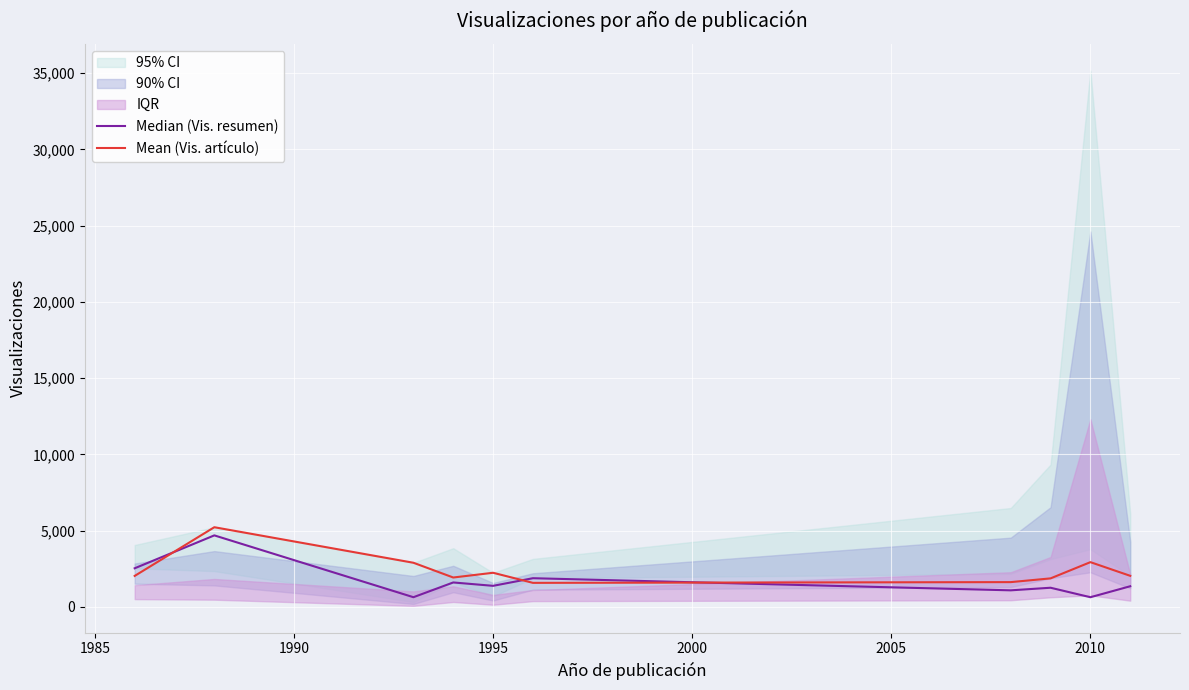

What is the highest value of the Mean (Vis. artículo) series?

5220.0